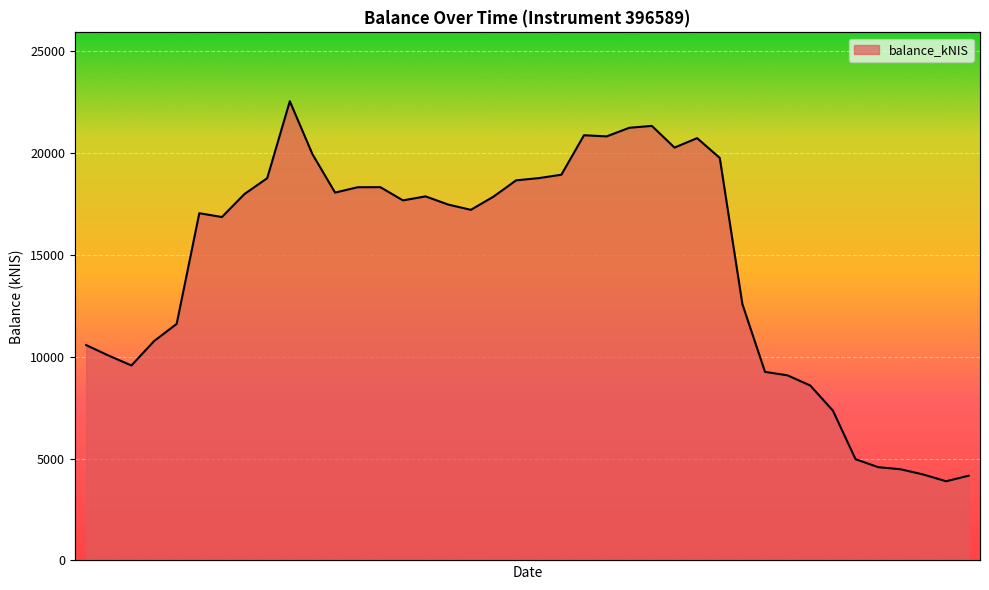

How many lines are shown in the chart?

1